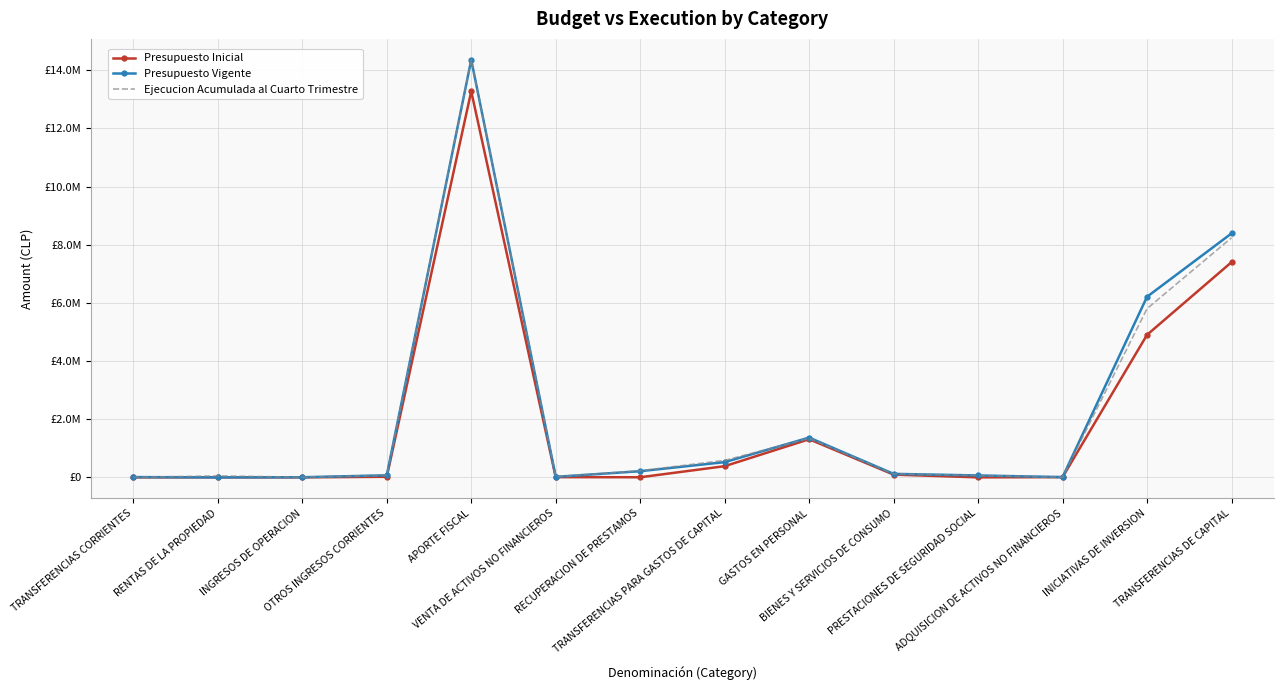

What is the label of the 11th point from the right?

OTROS INGRESOS CORRIENTES